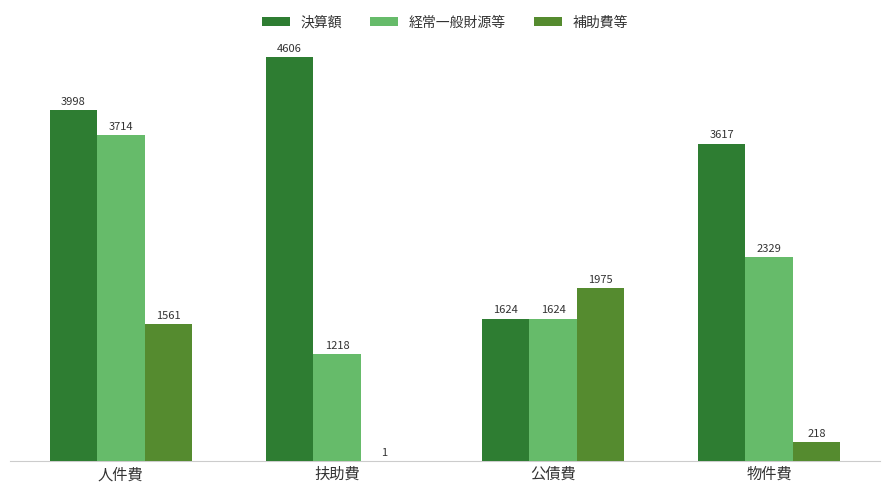

List the series in order of their peak value, lowest first.

補助費等, 経常一般財源等, 決算額